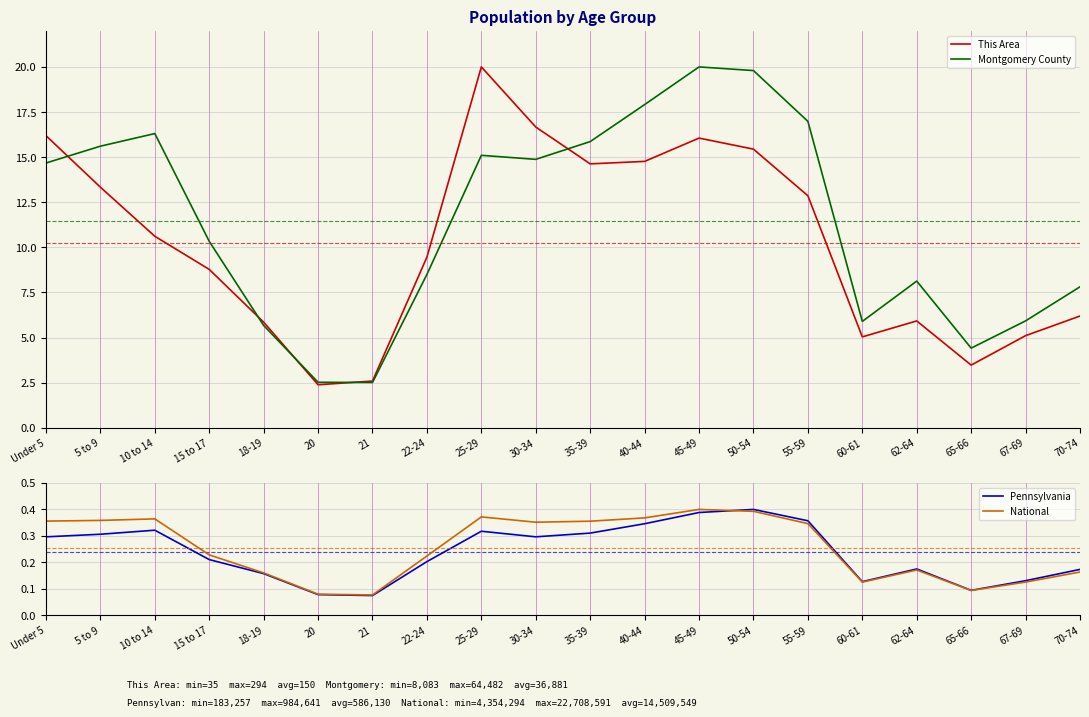

True or false: National and This Area intersect in this chart.

False